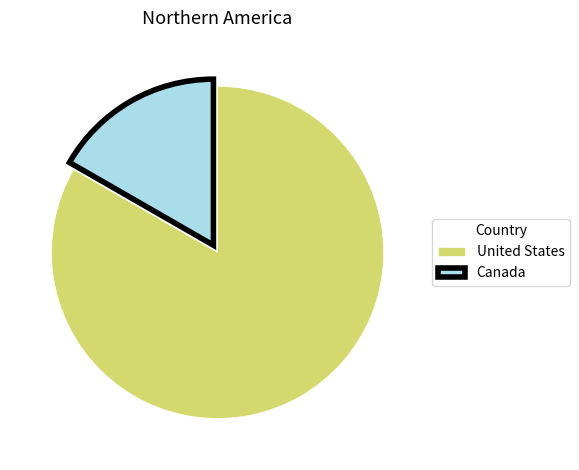

How many segments does this pie chart have?

2